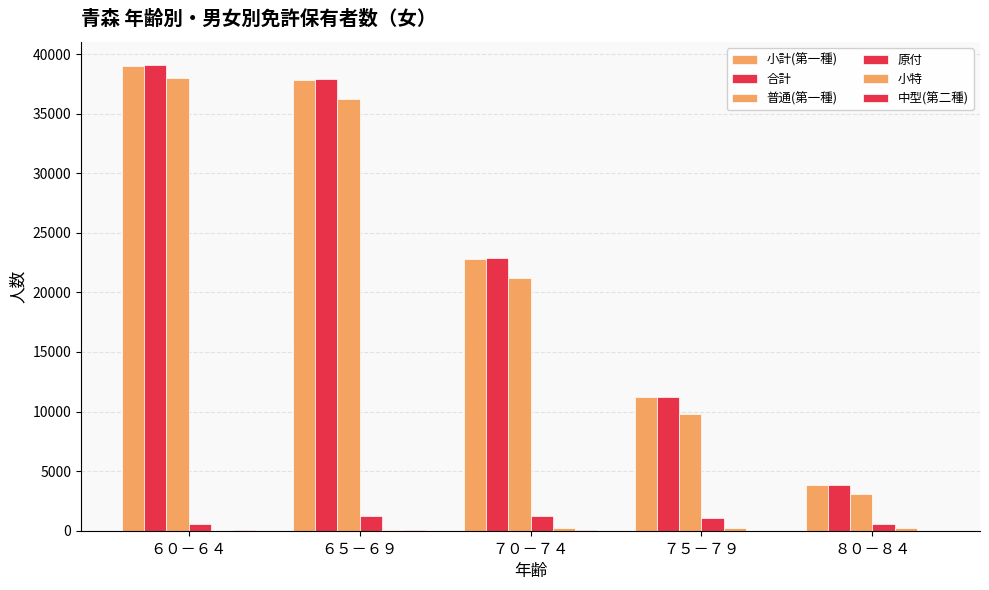

Does the chart contain stacked bars?

No